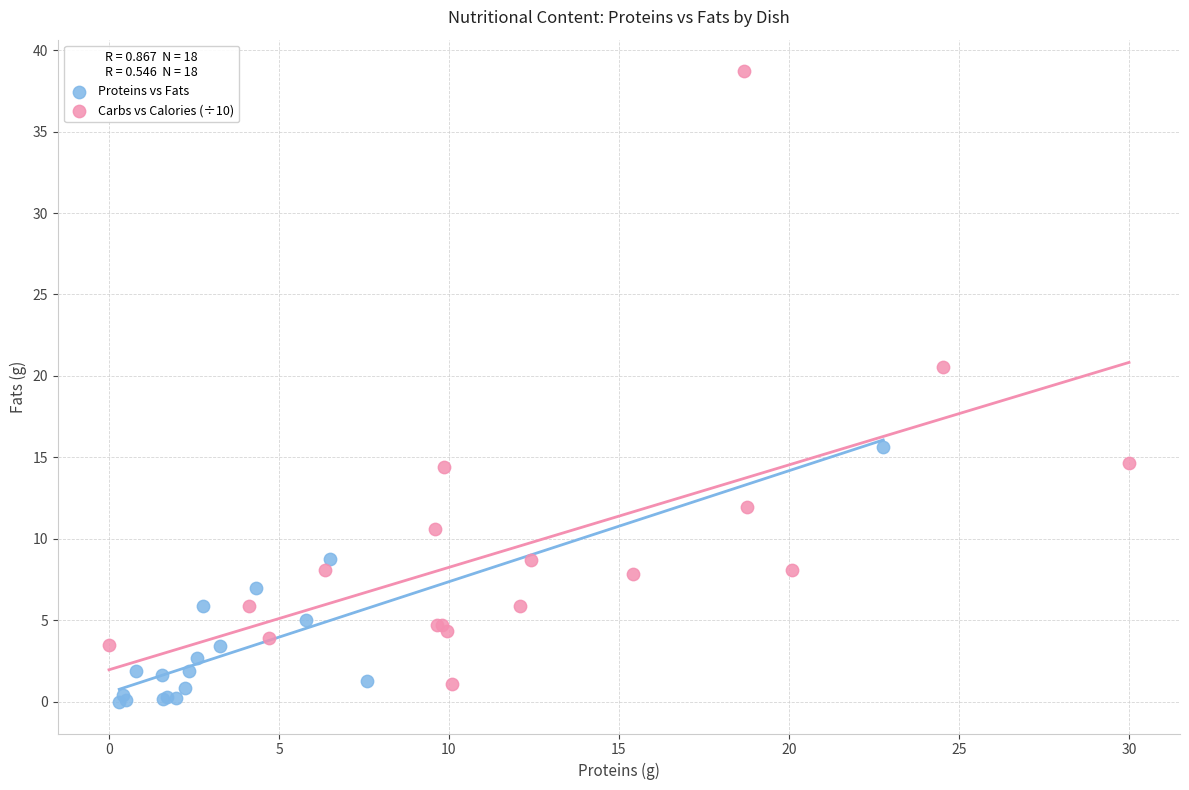

Which series reaches the maximum Y coordinate?

Carbs vs Calories (÷10)